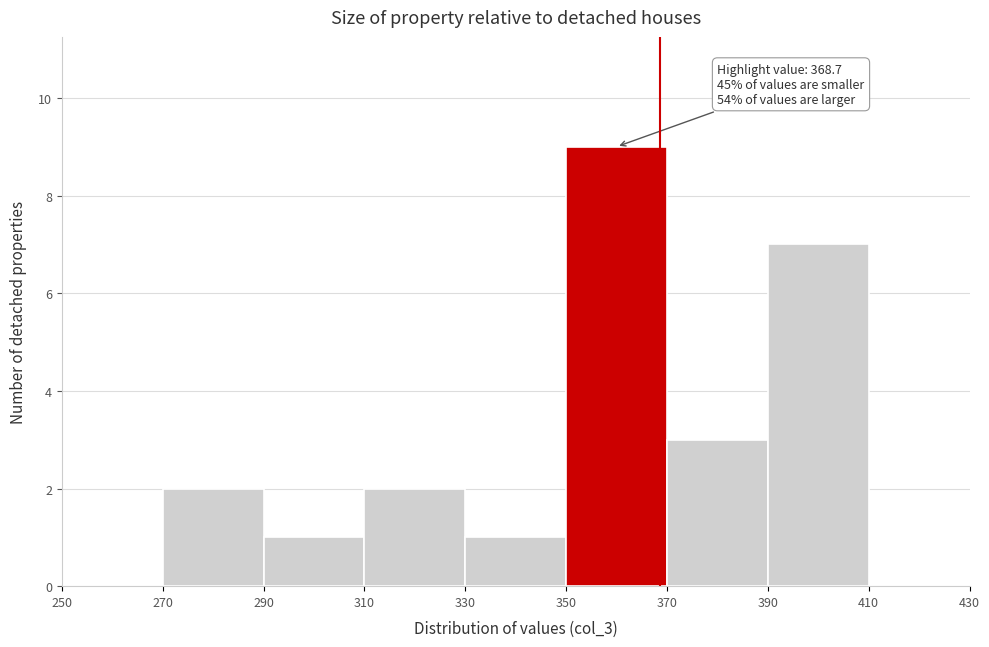

Which range on the x-axis has the tallest bar?

350 to 370